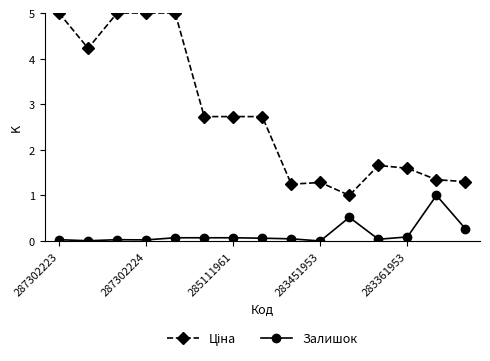

What is the sum of all Залишок values?

2.3